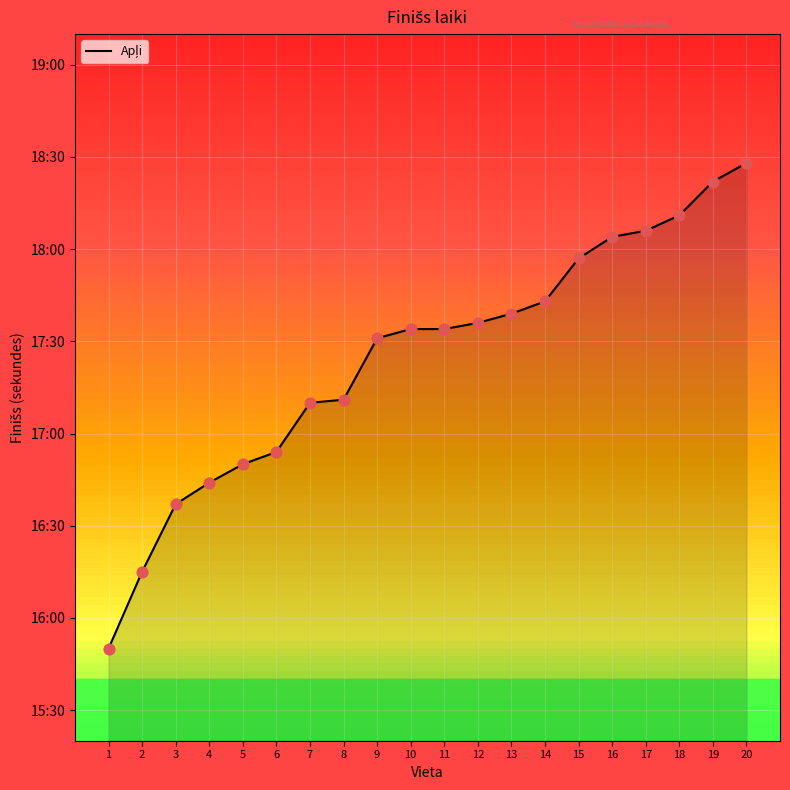

What is the ratio of the value at 20 to the value at 16?

1.0